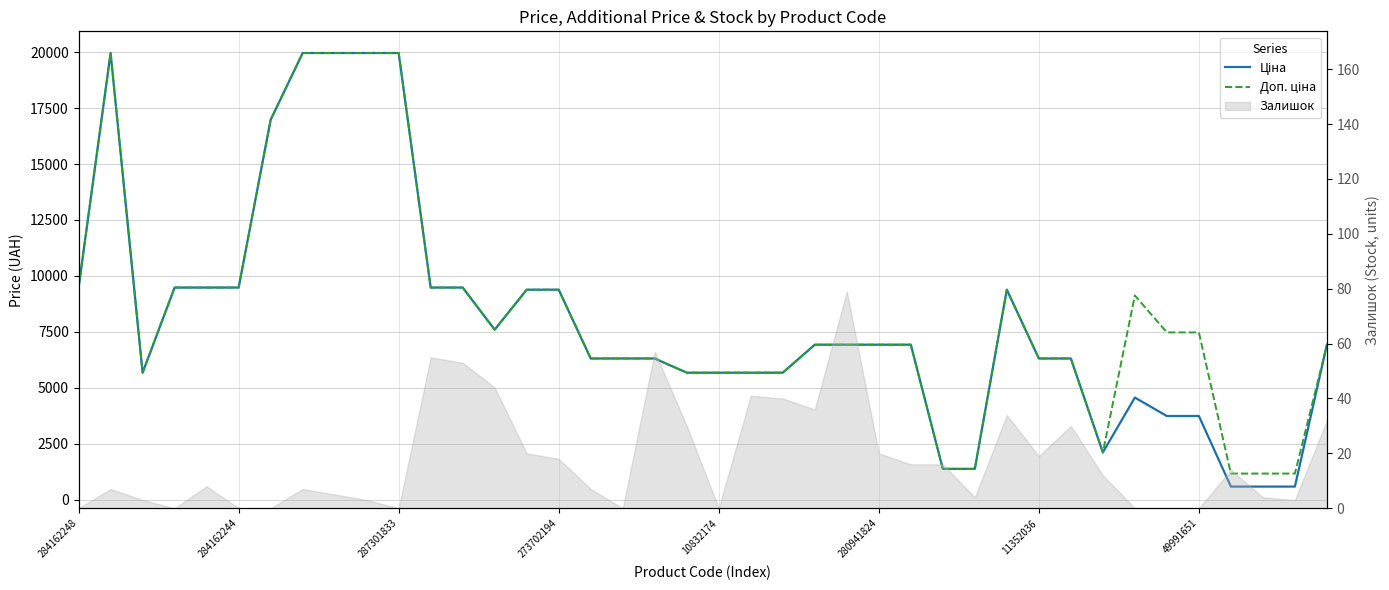

What is the total value across all series at 27?

2750.4